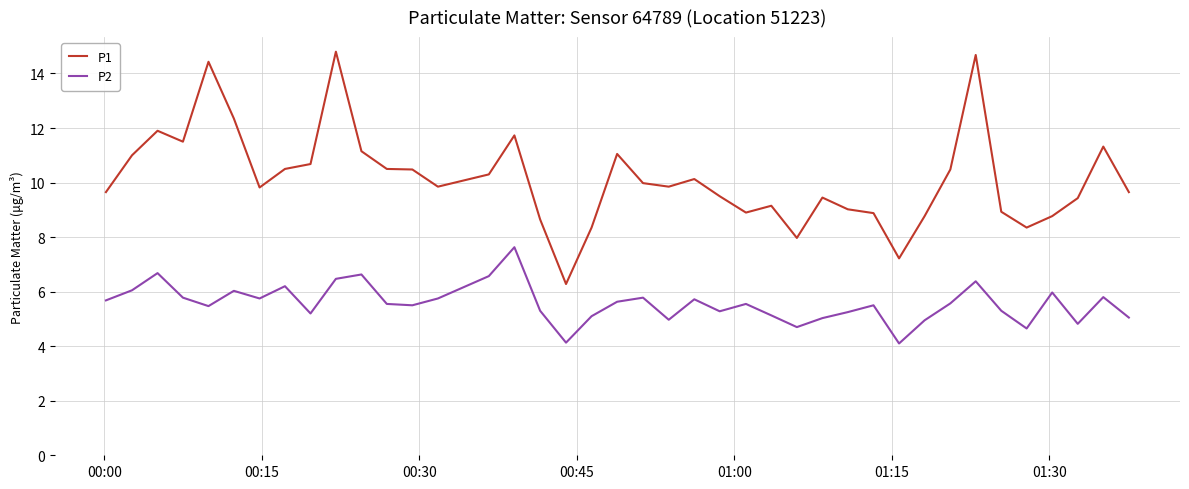

What is the difference between the maximum and minimum values in the P1 series?

8.5